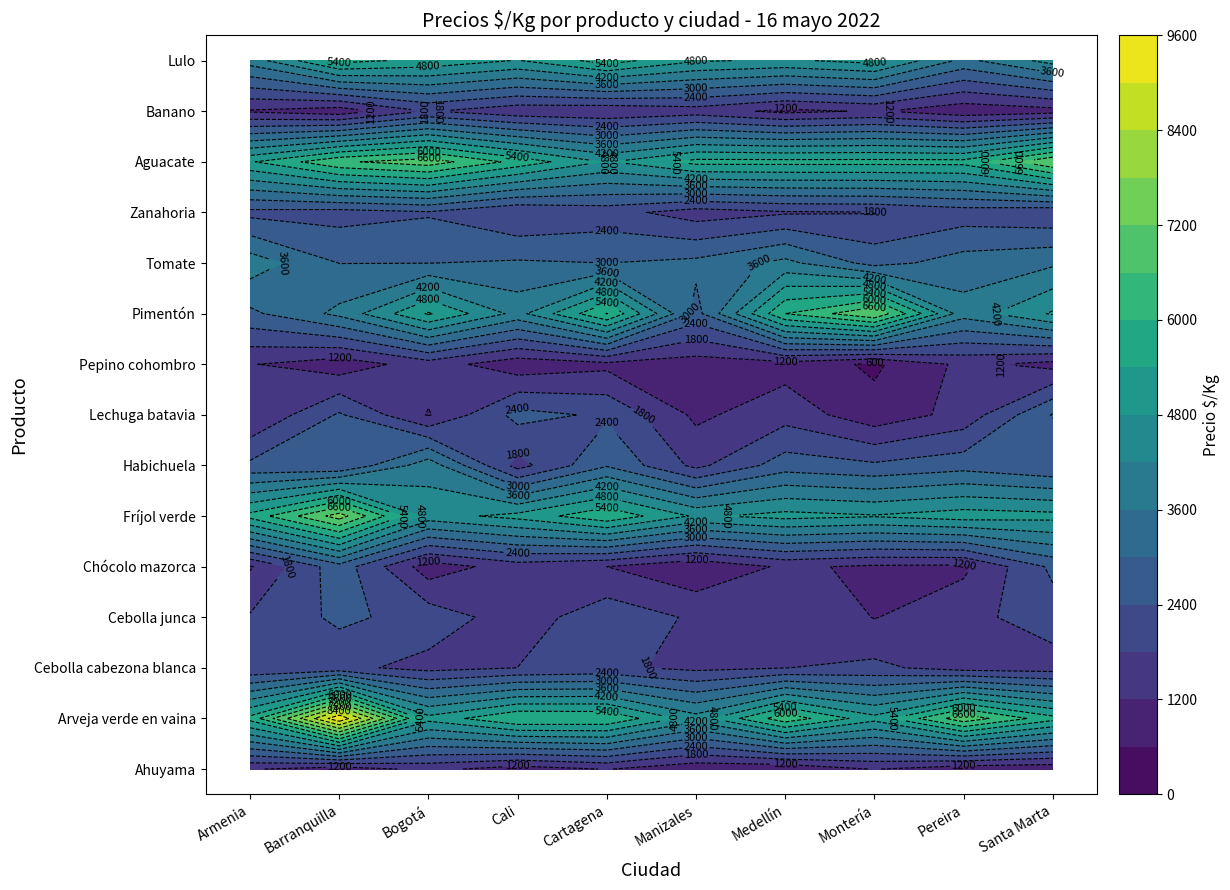

What is the sum of all Chócolo mazorca values?

14171